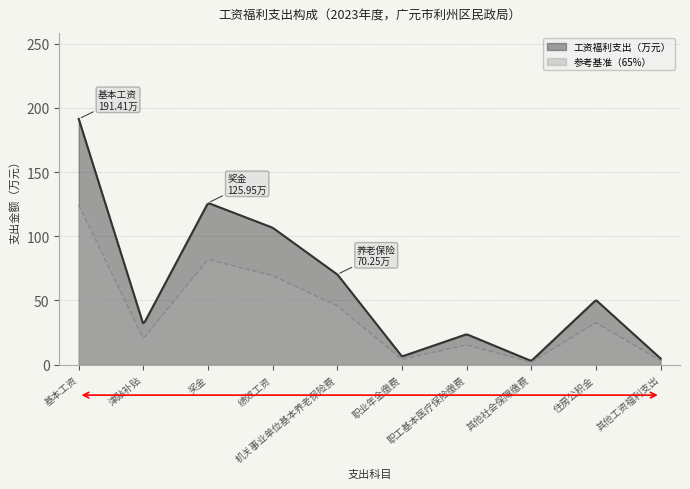

What is the minimum value shown in the chart?

2.1